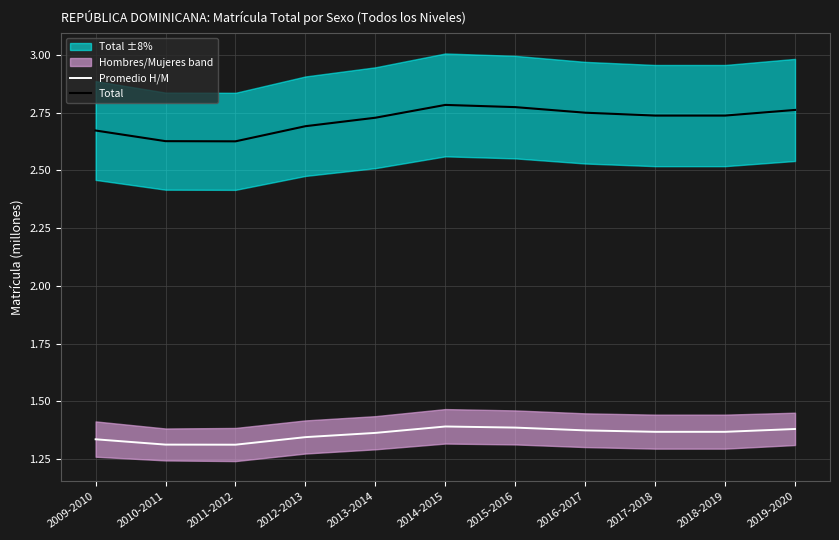

What position from the left is 2016-2017?

8